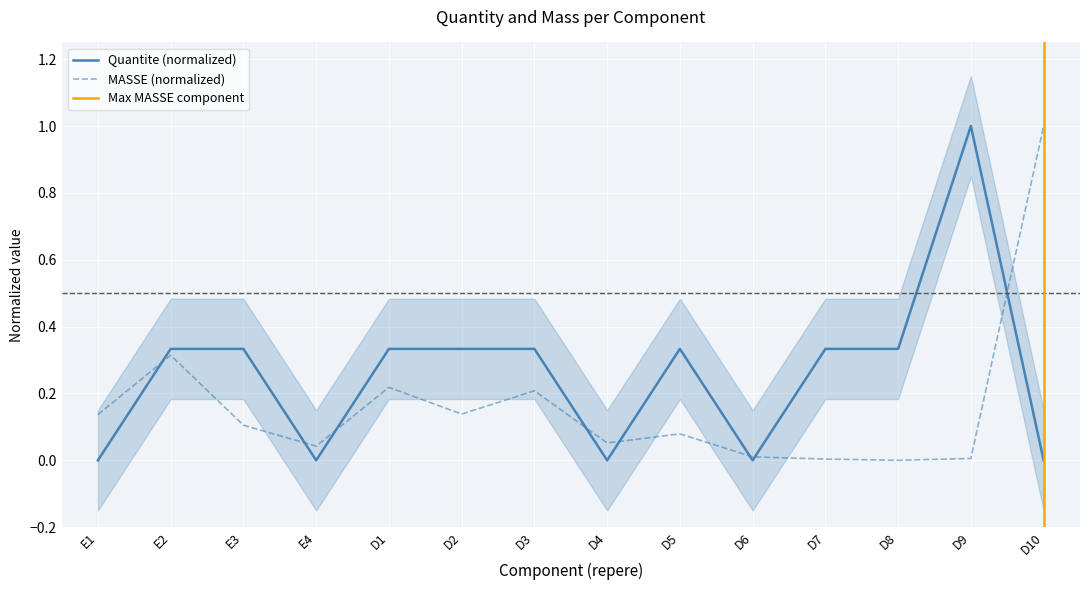

The value of MASSE at E4 is 0.0. True or false?

True